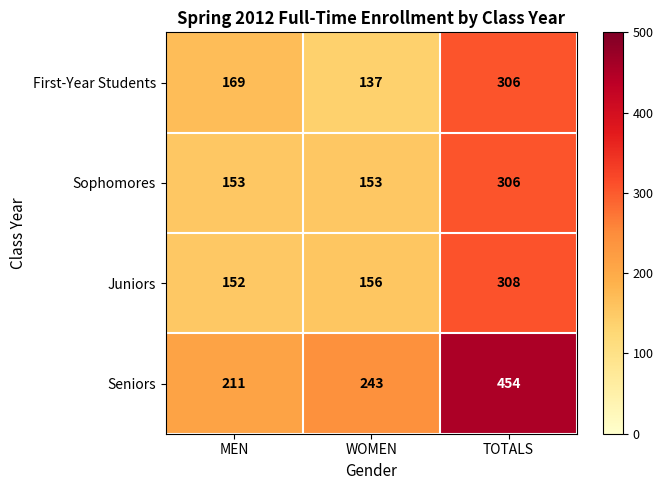

What is the total value across all series at TOTALS?

1374